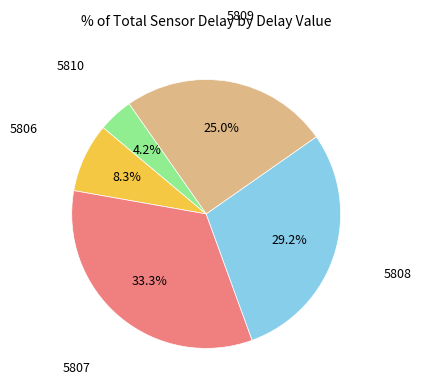

Is there a majority slice in this chart?

No